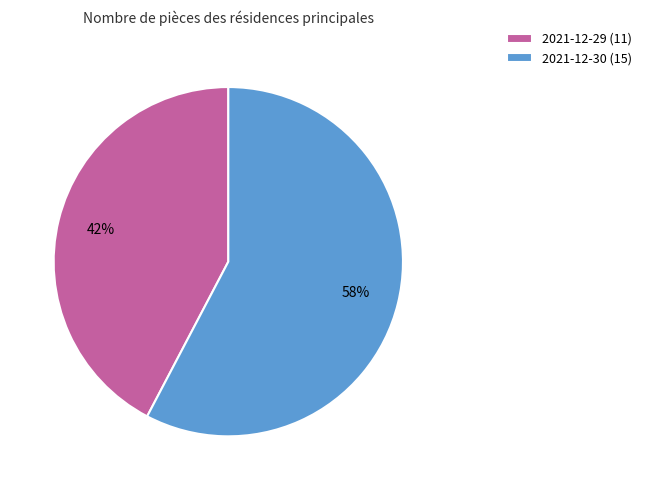

Which has a higher value, 2021-12-29 or 2021-12-30?

2021-12-30